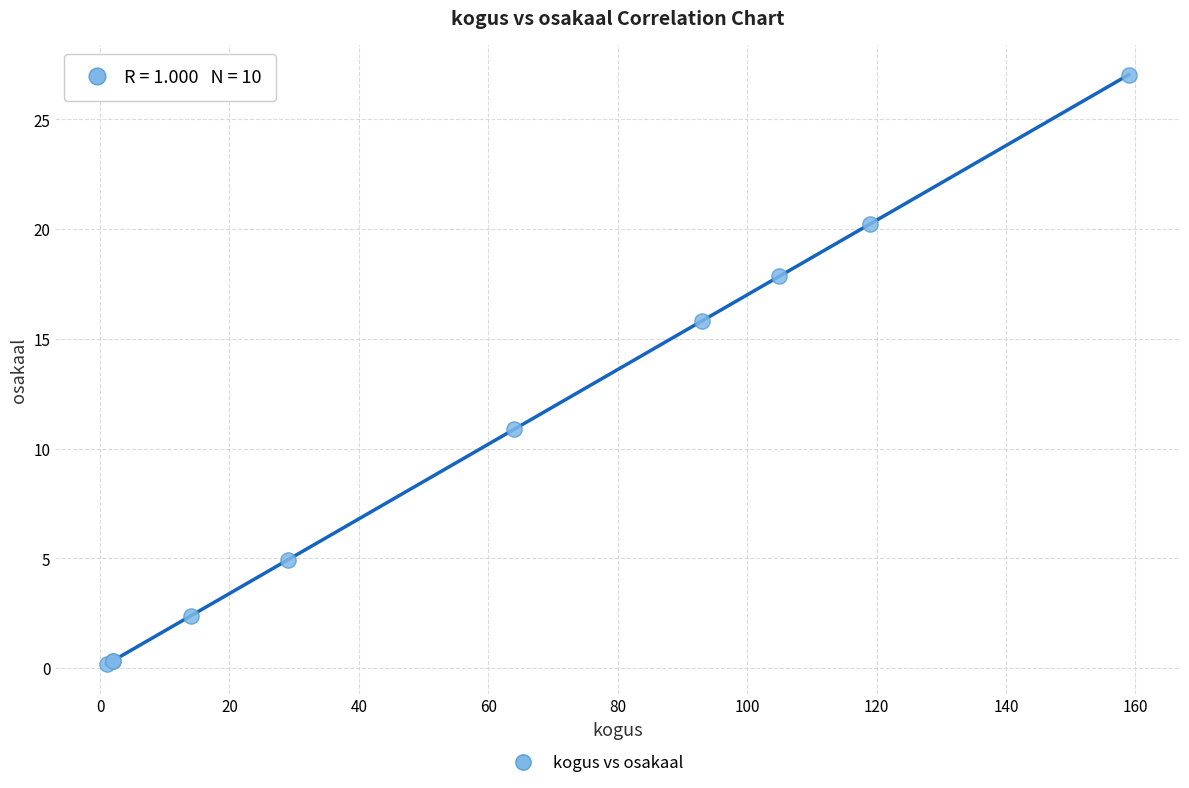

What Y value in the scatter plot is closest to 13?

10.9